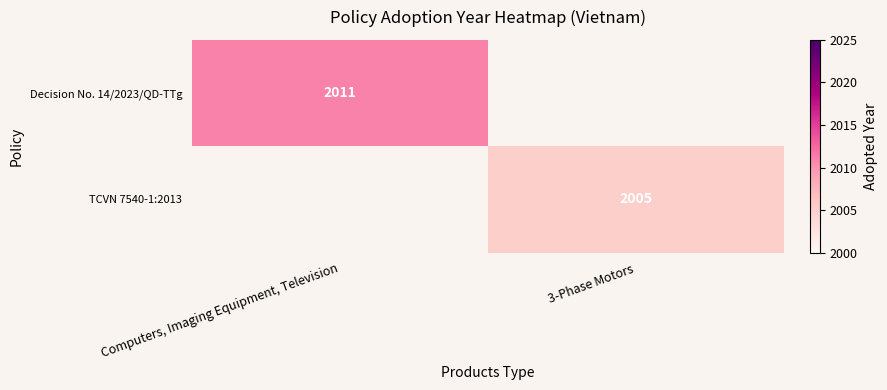

True or false: Decision No. 14/2023/QD-TTg has a value of 3080 at Computers, Imaging Equipment, Television.

False